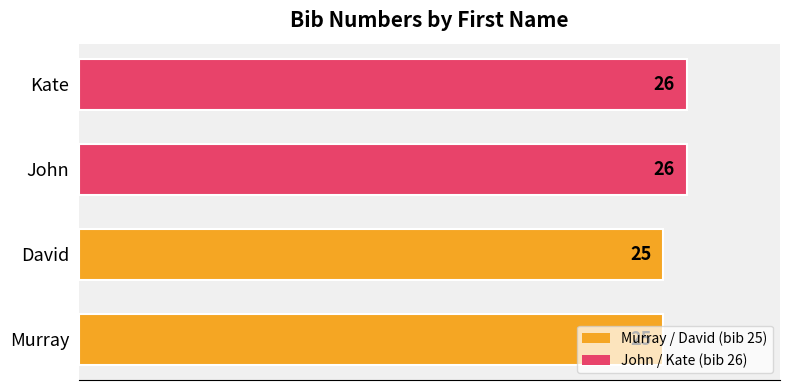

Is it true that the value at John is 26?

True